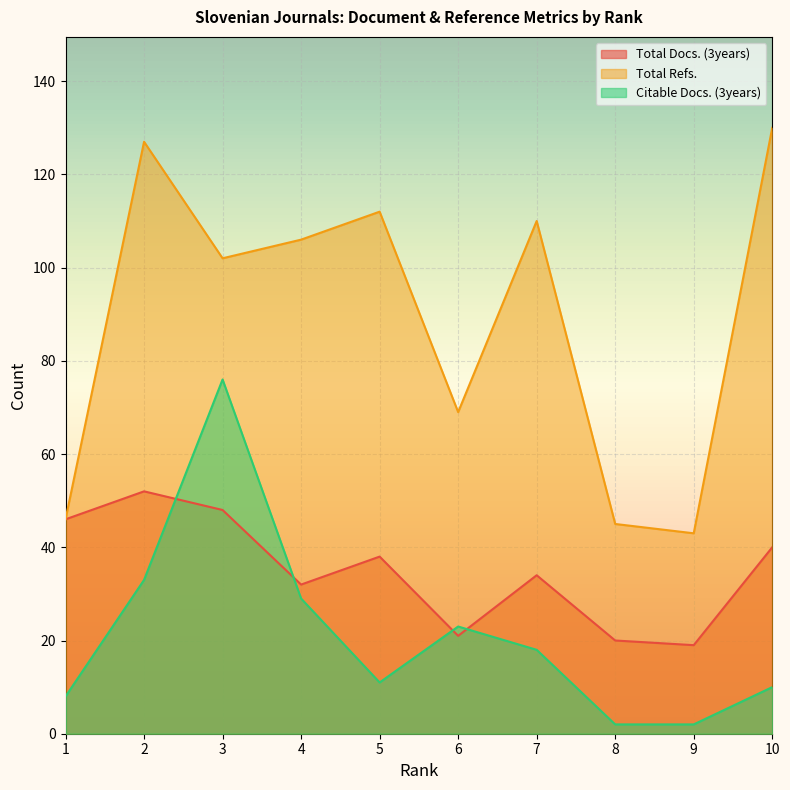

Is it true that Citable Docs. (3years) equals 2 at 8?

True